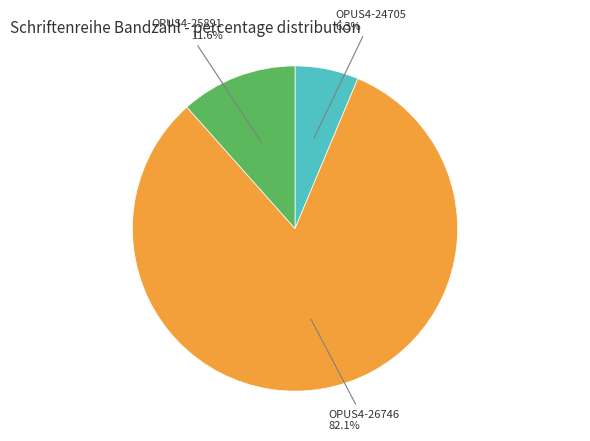

How many segments does this pie chart have?

3